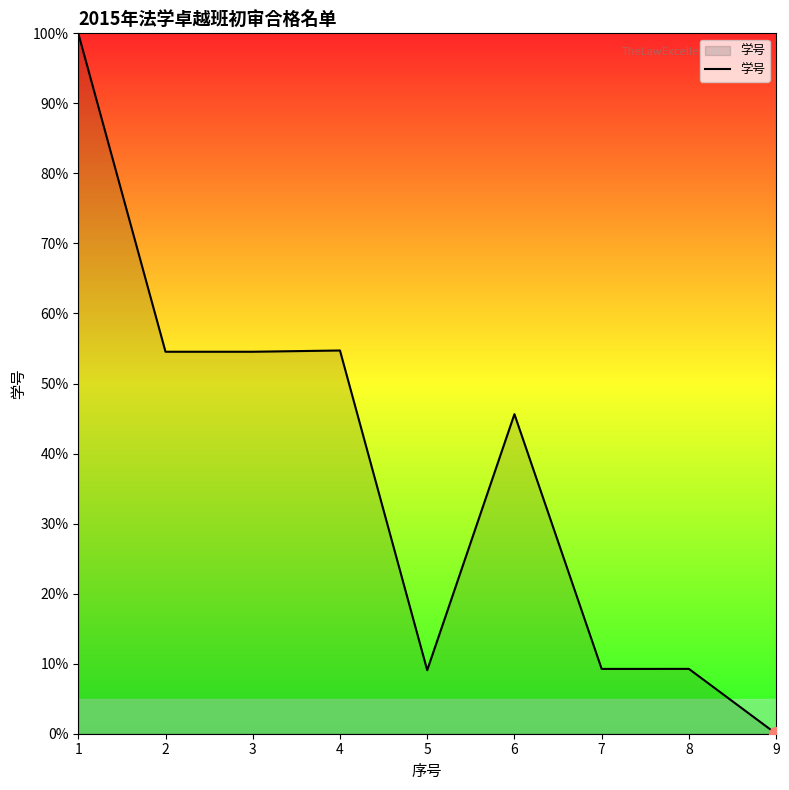

True or false: there are more than 0 points higher than both neighbors.

True